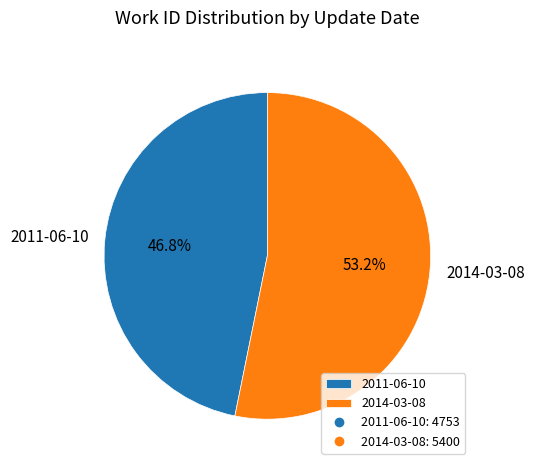

To the nearest percent, what percentage of the pie is 2014-03-08?

53%